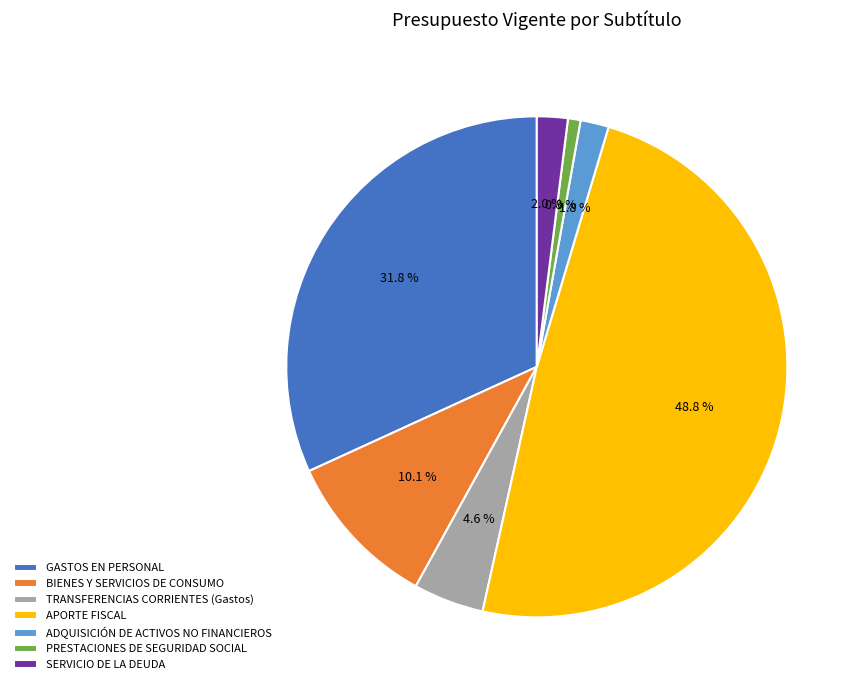

True or false: TRANSFERENCIAS CORRIENTES (Gastos) accounts for 5% of the total.

True